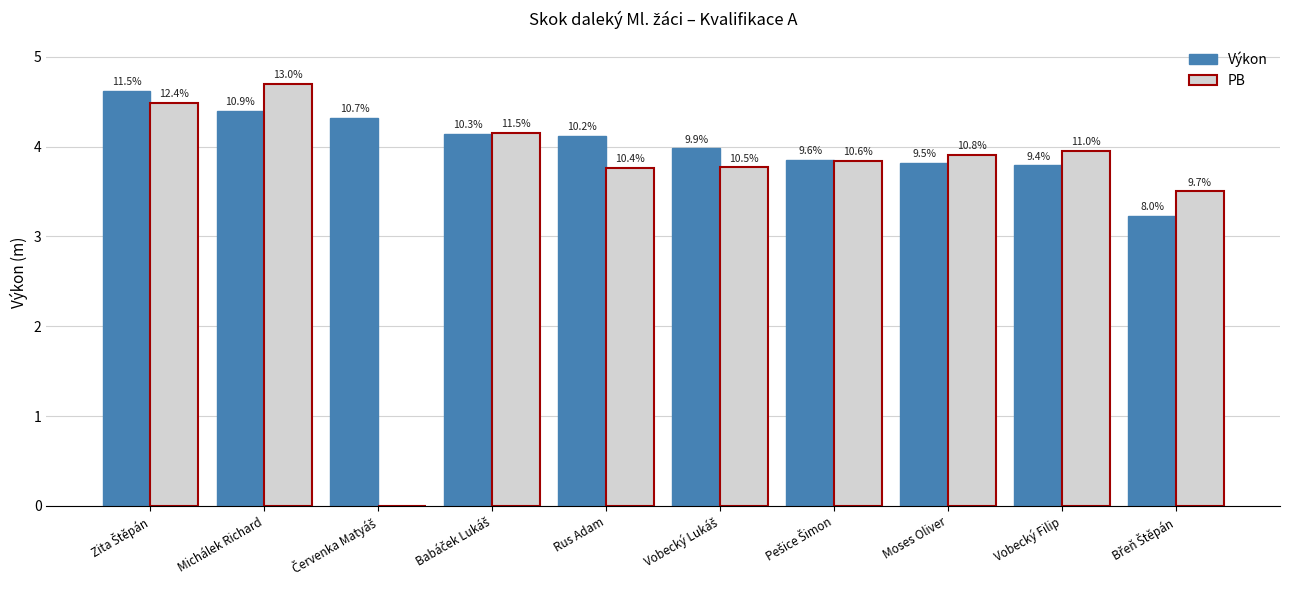

Are the bars horizontal?

No